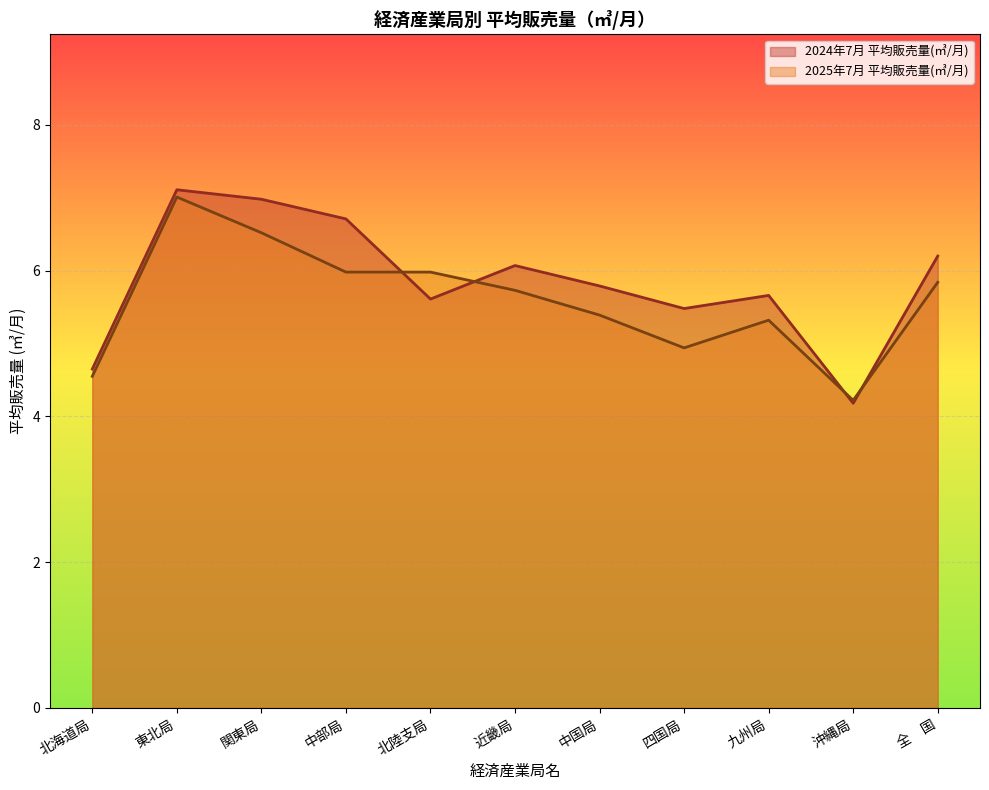

What is the highest value of the 2024年7月 平均販売量(㎥/月) series?

7.1